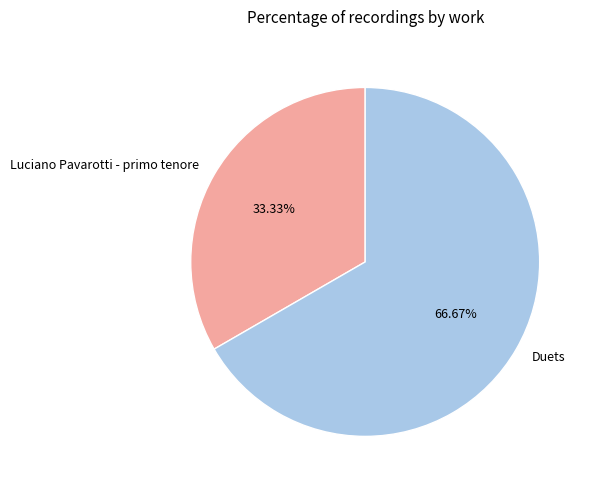

True or false: Luciano Pavarotti - primo tenore accounts for 33% of the total.

True